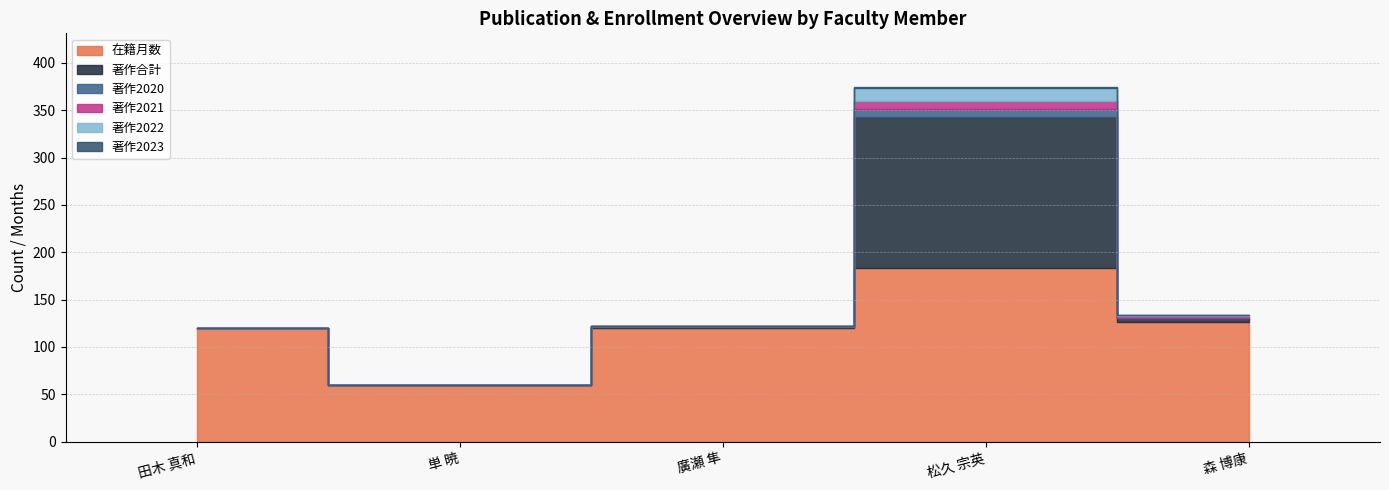

Which has a higher value, 森 博康 or 田木 真和?

森 博康